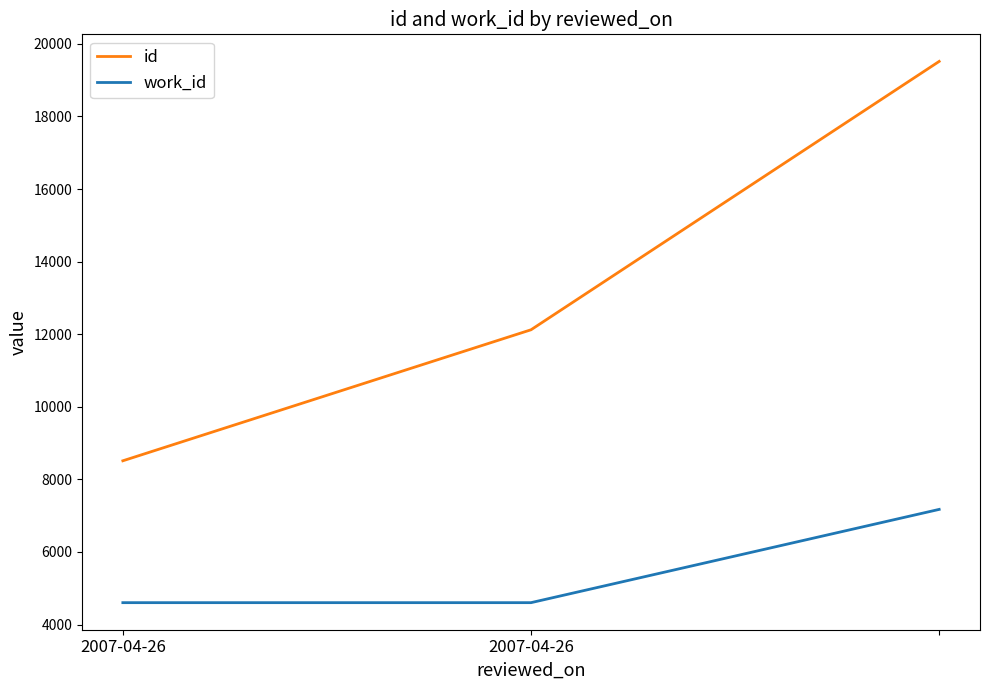

What is the highest value of the work_id series?

7174